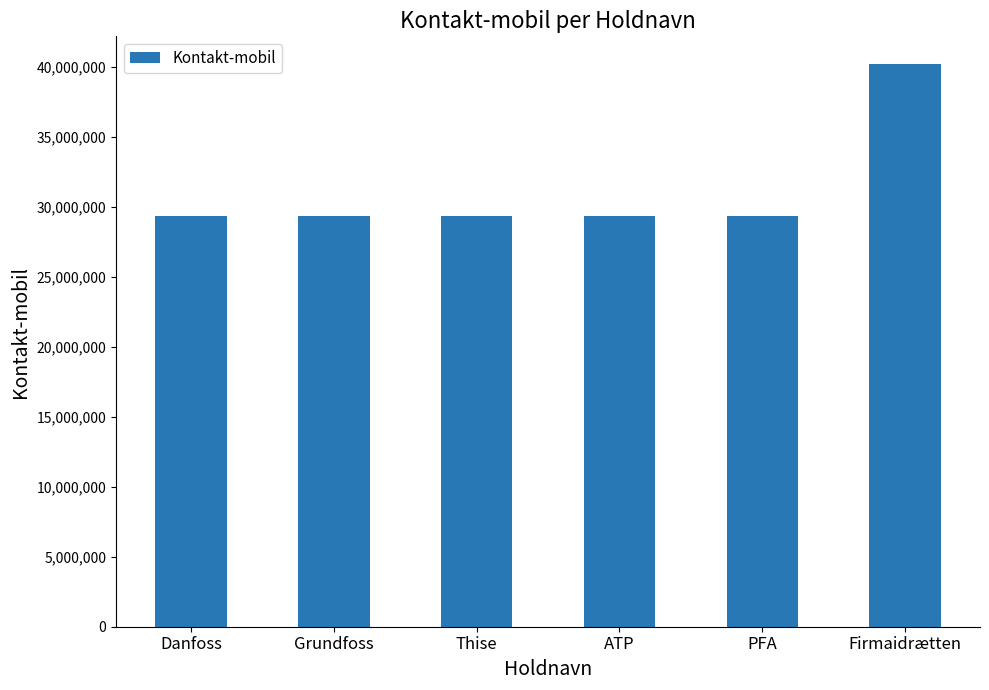

How many bars are there in total?

6